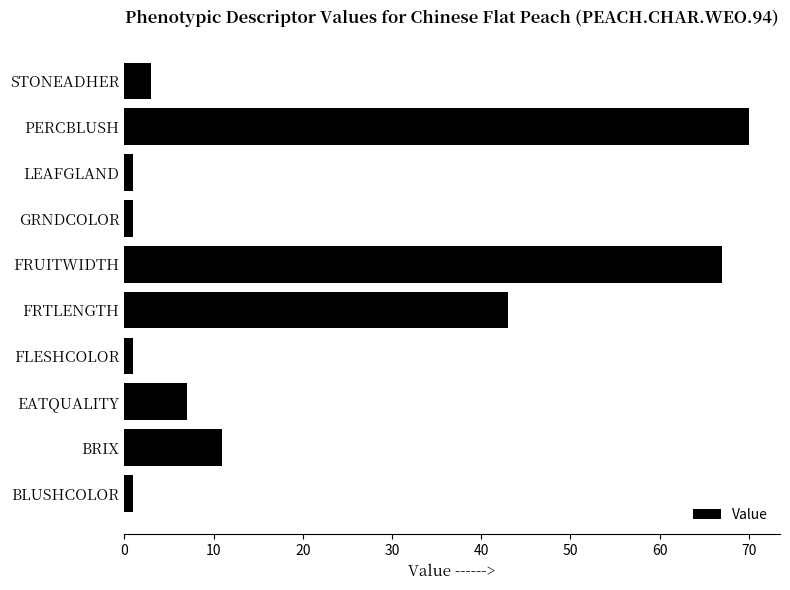

Is it true that the value at FRTLENGTH is 43?

True